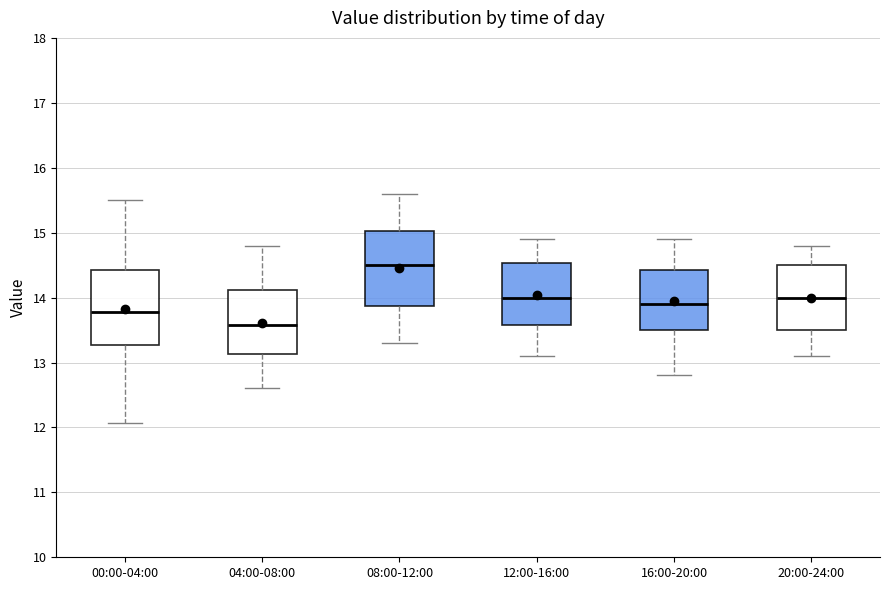

Which box has the highest median line?

08:00-12:00